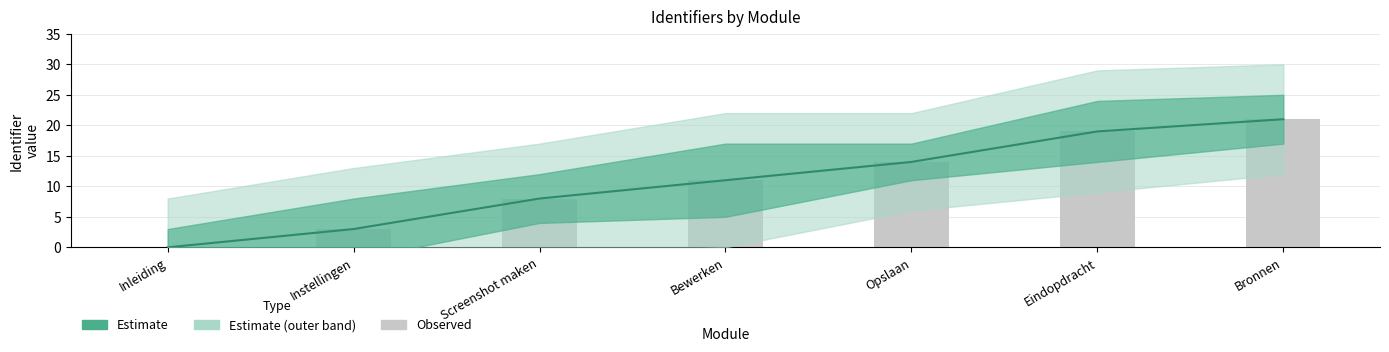

At how many categories does at least one series exceed 10?

4